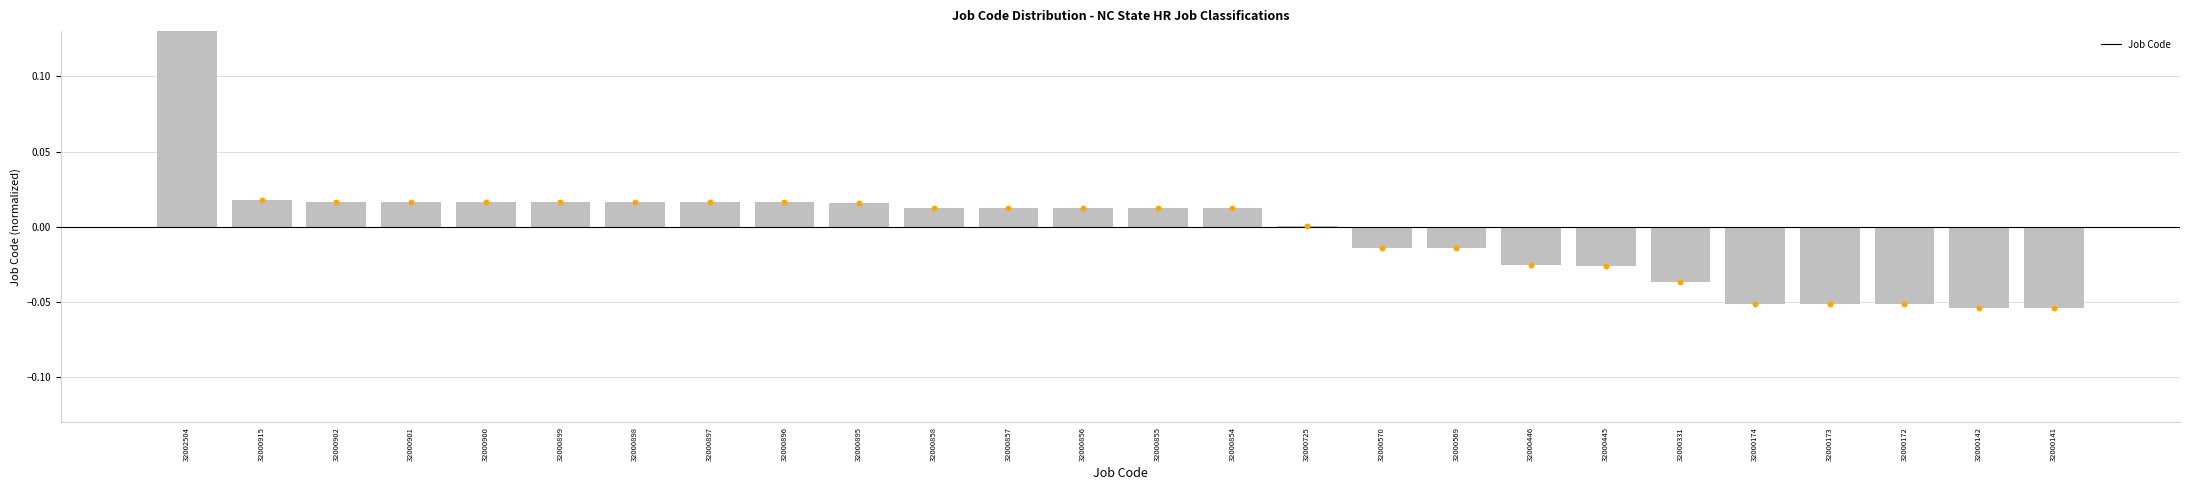

Which has a higher value, 32000445 or 32000898?

32000898